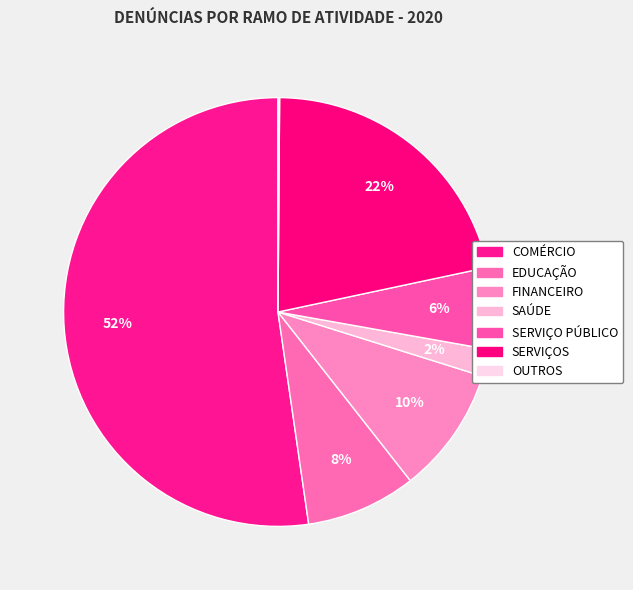

Which slice is the smallest?

OUTROS